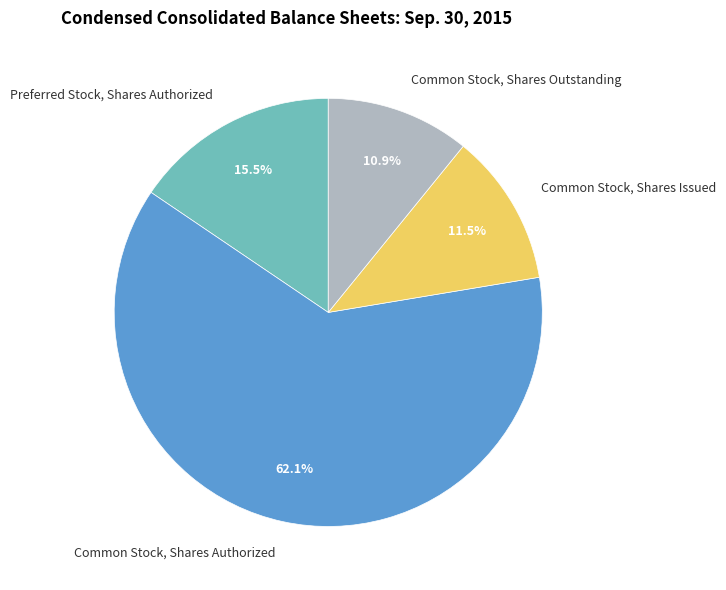

To the nearest percent, what is the difference between the Common Stock, Shares Outstanding and Common Stock, Shares Authorized slice percentages?

51%